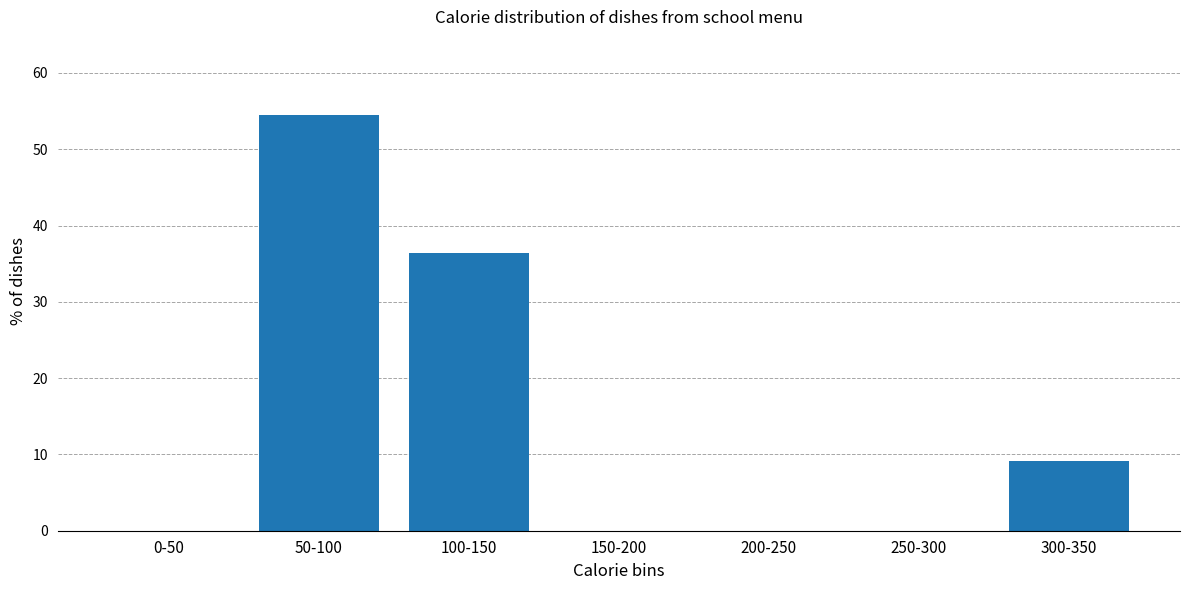

Reading right to left, transcribe all the data shown in this chart.

300-350=9.1	250-300=0.0	200-250=0.0	150-200=0.0	100-150=36.4	50-100=54.5	0-50=0.0